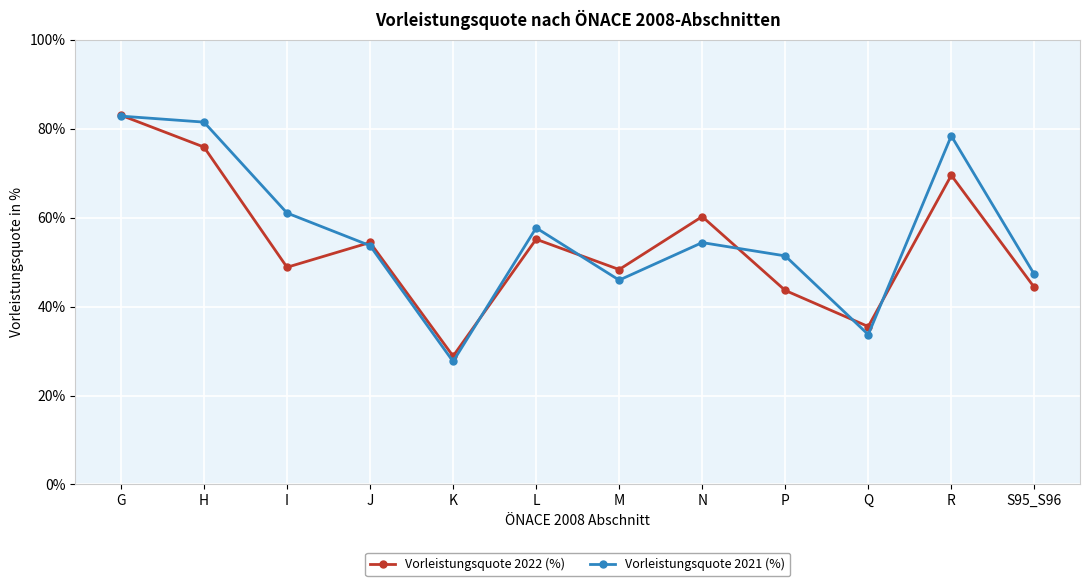

What value does the Vorleistungsquote 2022 (%) series have at Q?

35.5